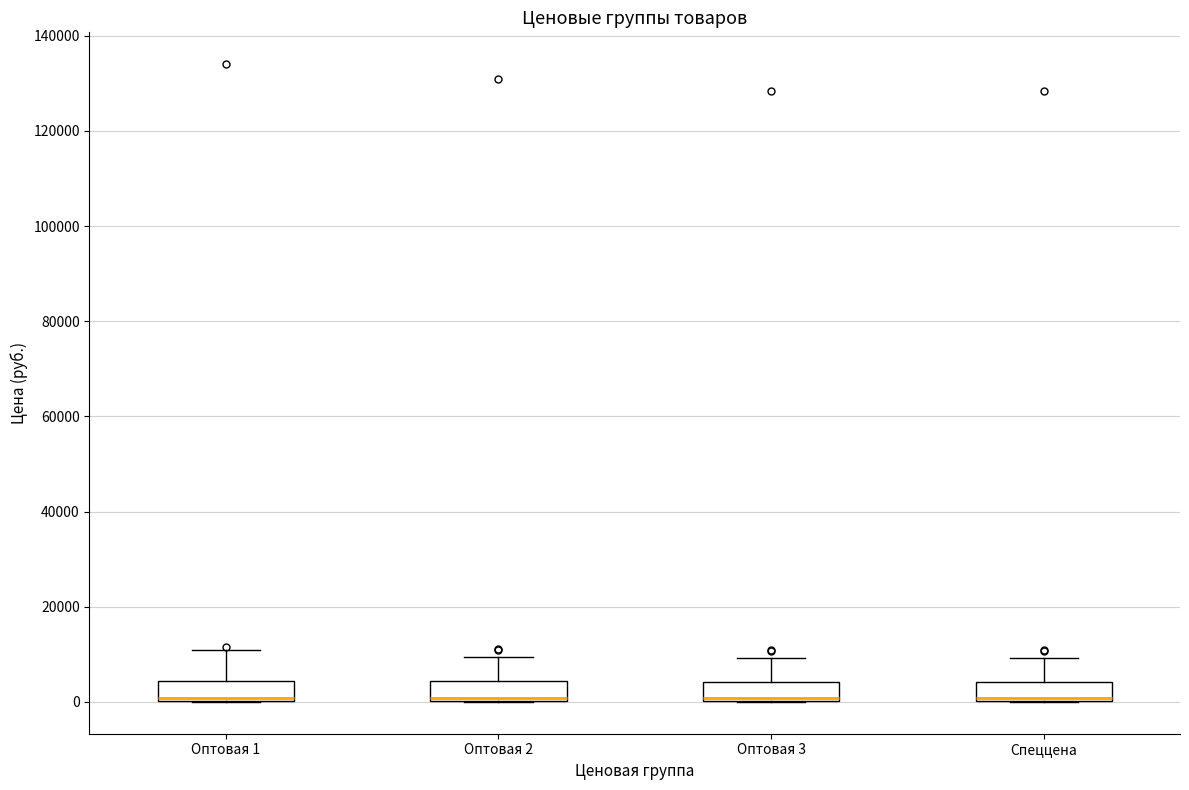

Reading left to right, transcribe this box plot: for each box, give where its median line is, the range the box spans, and where its two whiskers end, as read against the y-axis. The values are not printed on the chart, so give them approximately, as read against the axis.

Оптовая 1: median 0 (just above the box's lower edge), box 0 to 4000, whiskers 0 to 10000
Оптовая 2: median 0 (just above the box's lower edge), box 0 to 4000, whiskers 0 to 10000
Оптовая 3: median 0 (just above the box's lower edge), box 0 to 4000, whiskers 0 to 10000
Спеццена: median 0 (just above the box's lower edge), box 0 to 4000, whiskers 0 to 10000